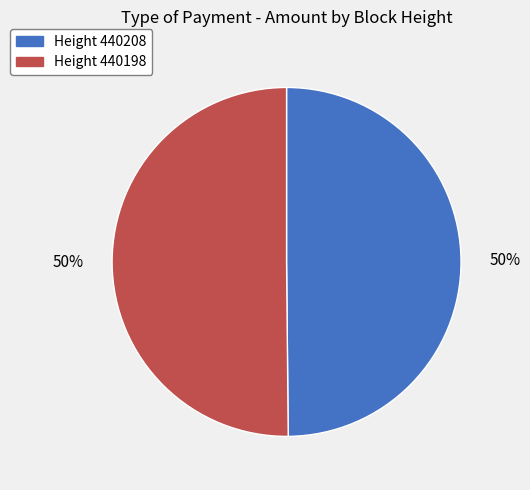

To the nearest percent, what is the average slice percentage?

50%